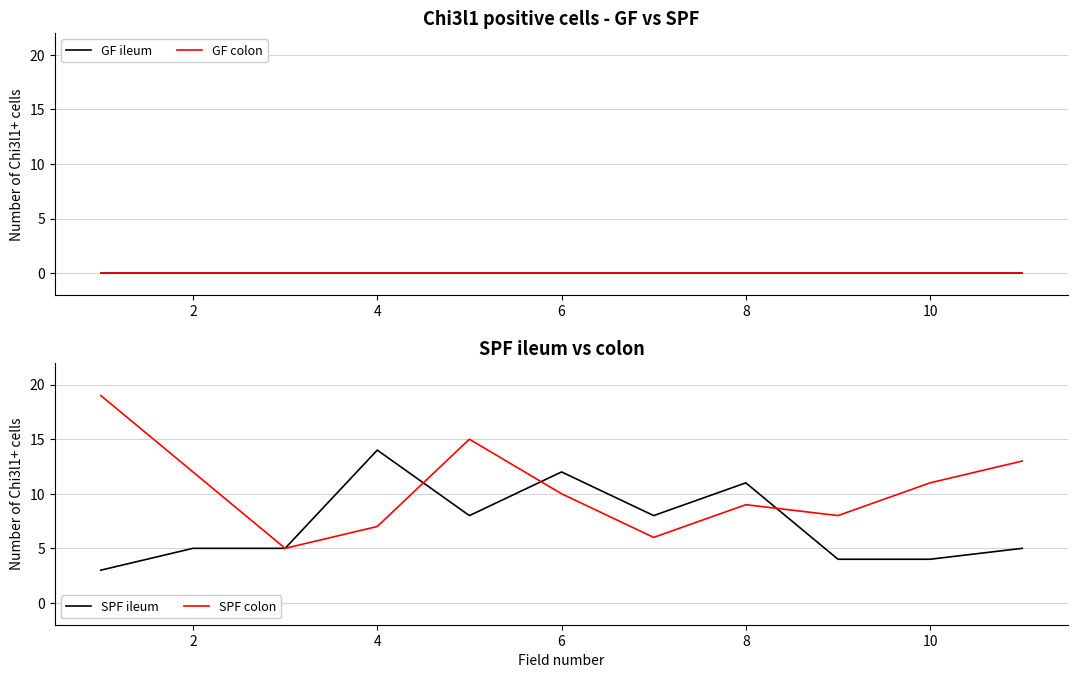

The SPF colon series shows 11 at 10. True or false?

True